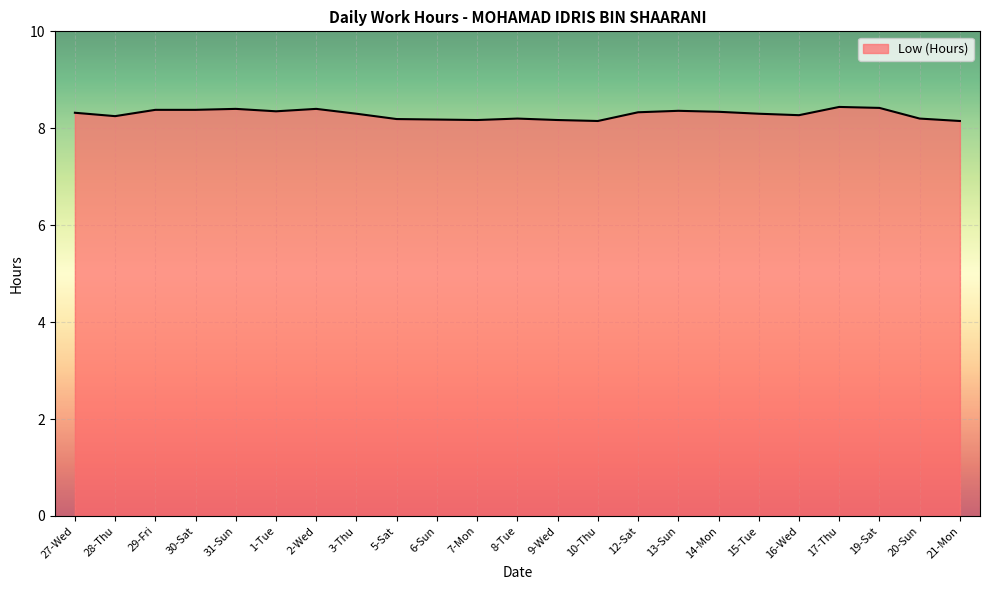

What is the sum of all values?

190.7